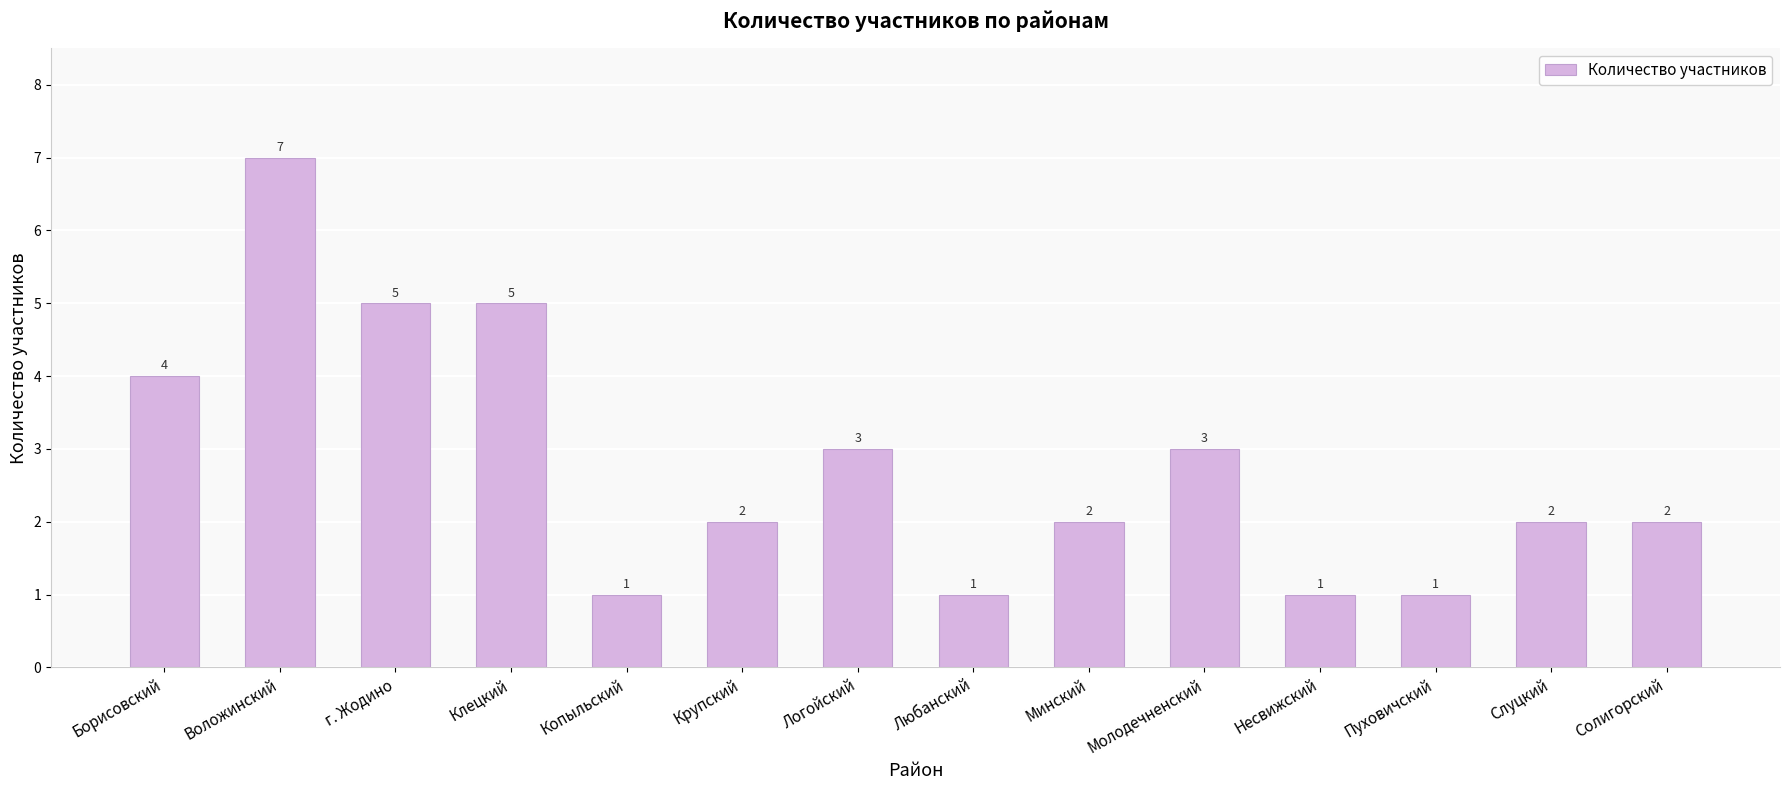

What is the sum of all values?

39